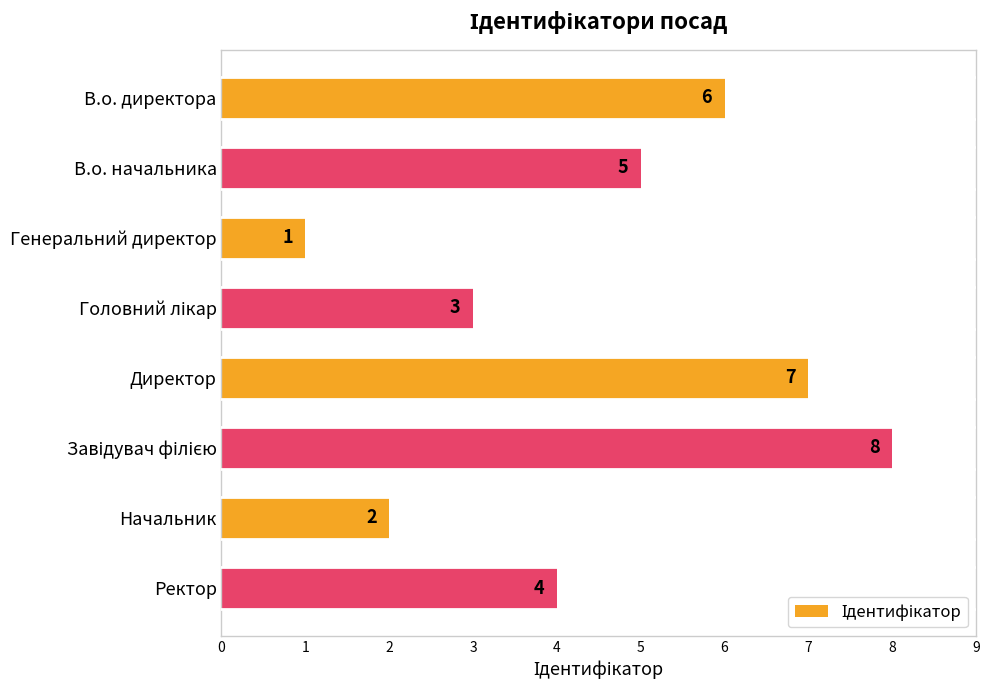

What is the difference between the second highest and minimum values?

6